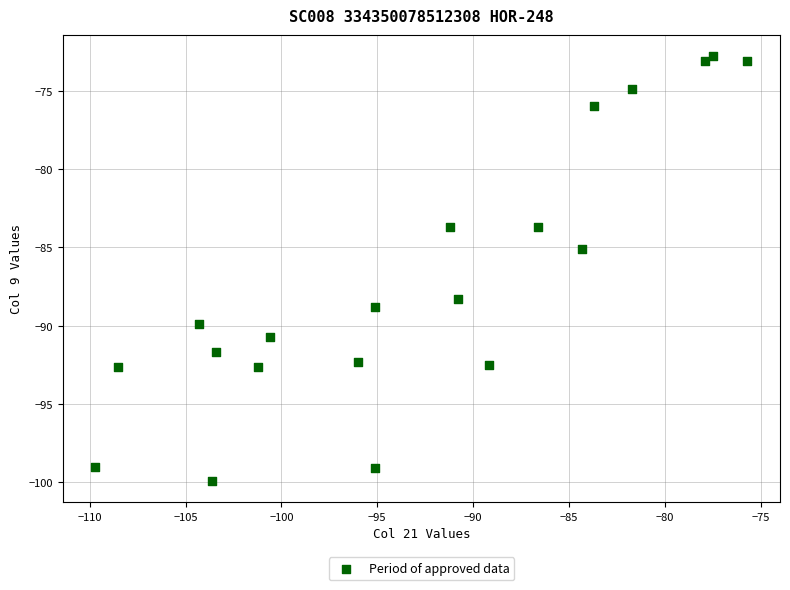

What is the range of Y values (max minus min)?

27.1